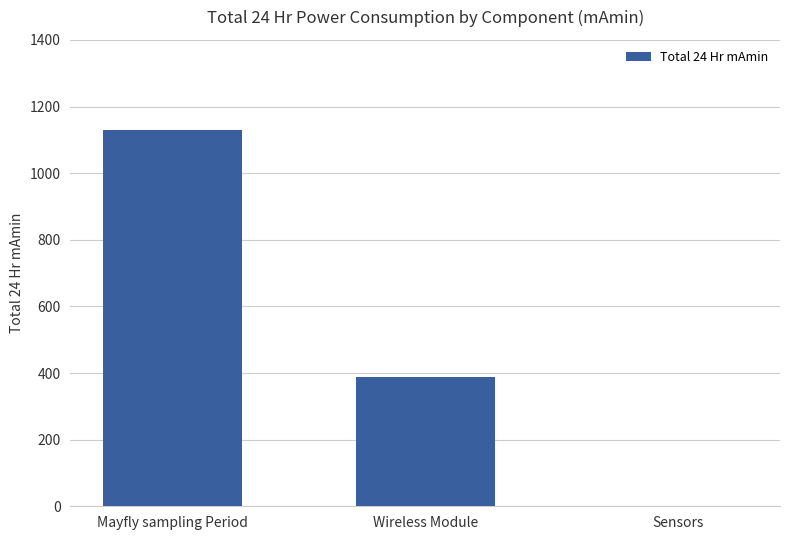

Does the chart contain stacked bars?

No